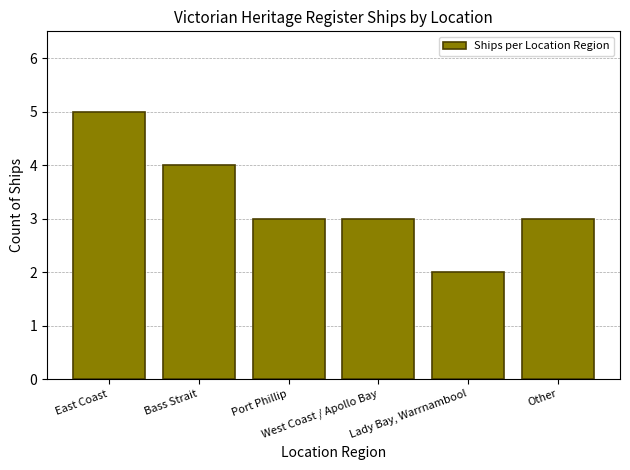

What is the change in value from East Coast to Port Phillip?

-2